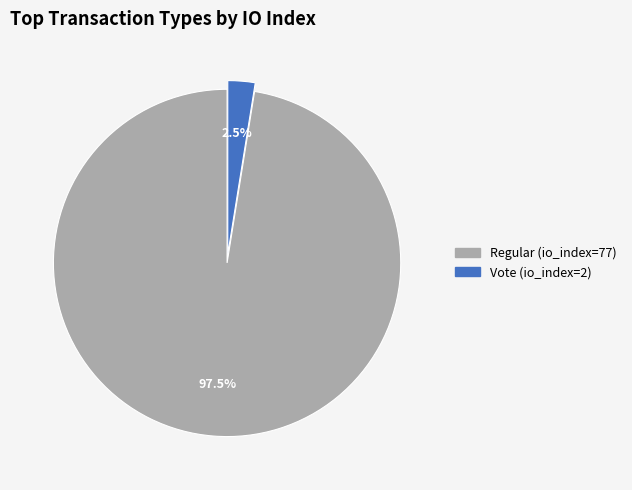

Between Regular (io_index=77) and Vote (io_index=2), which is larger?

Regular (io_index=77)